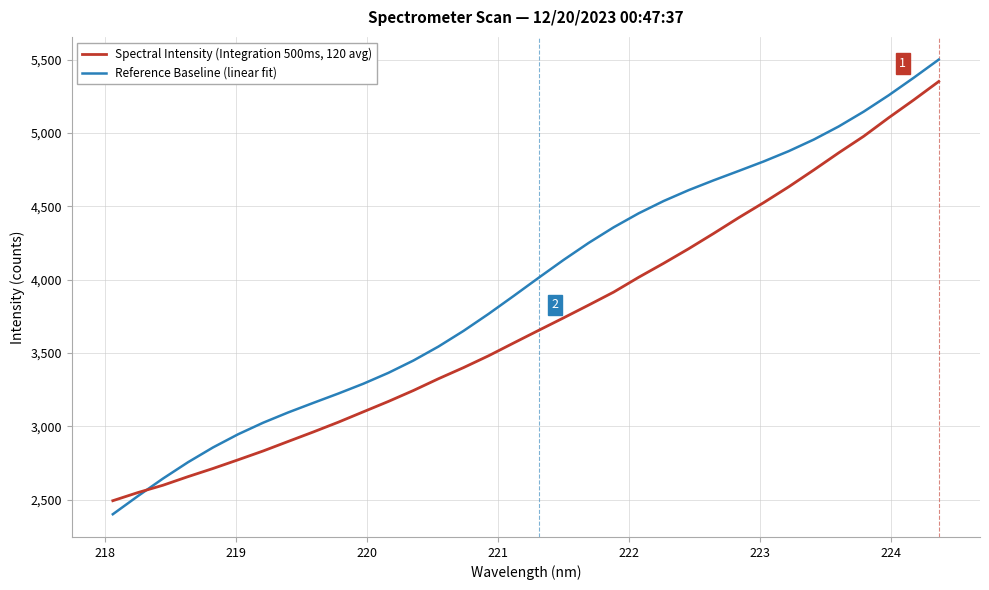

What are all the series names shown in the legend?

Spectral Intensity (Integration 500ms, 120 avg), Reference Baseline (linear fit)